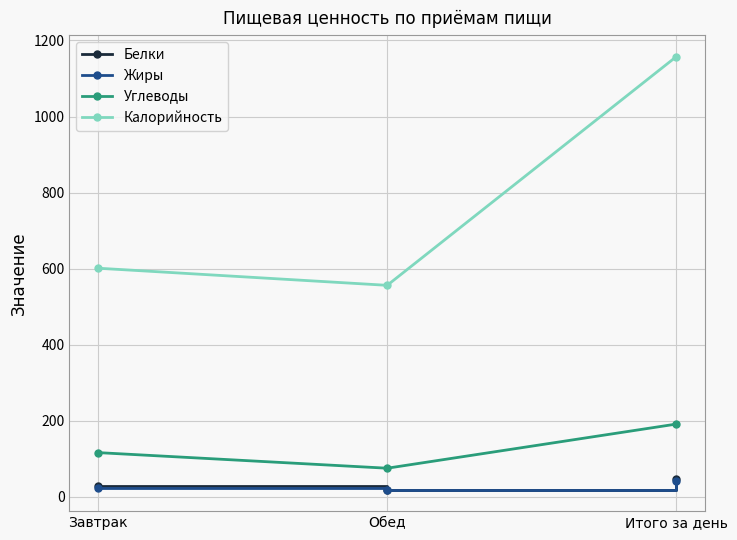

What is the total value across all series at Итого за день?

1436